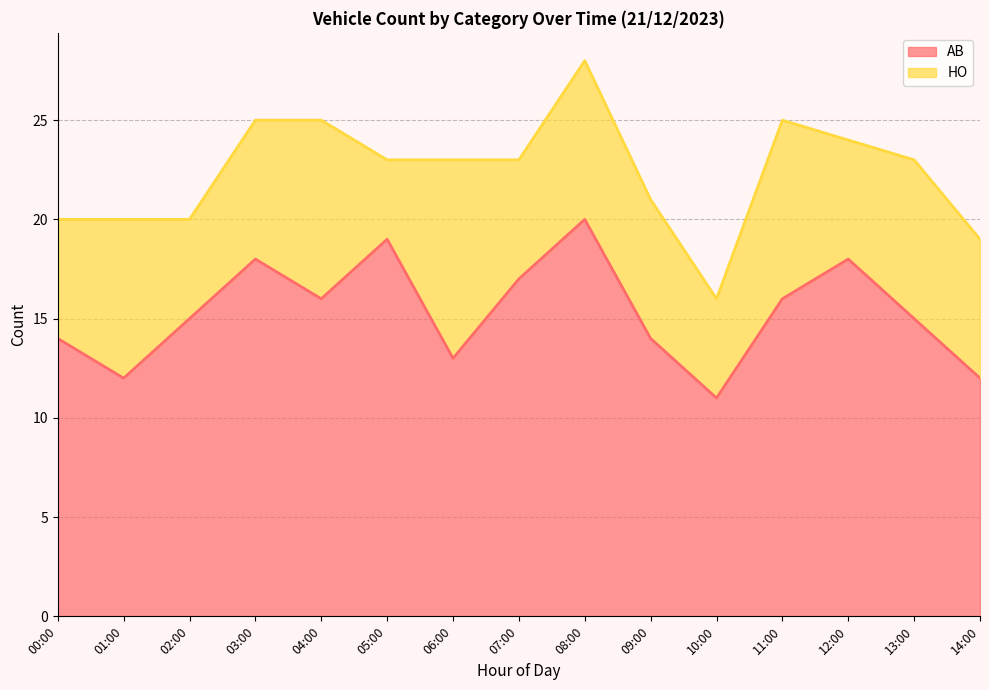

Approximately how many times larger is the value at 02:00 compared to 00:00?

1.1